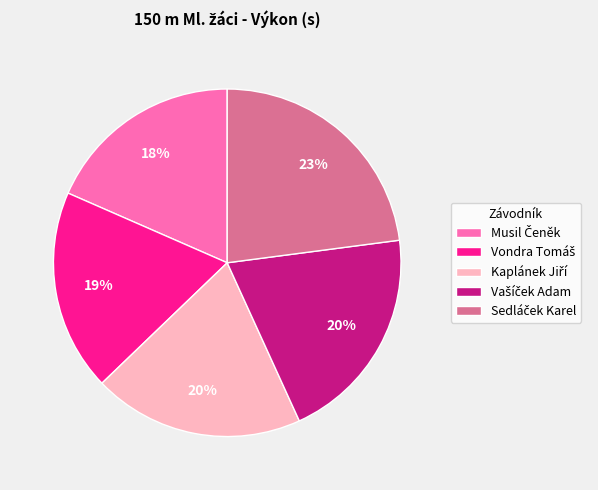

Is there a majority slice in this chart?

No